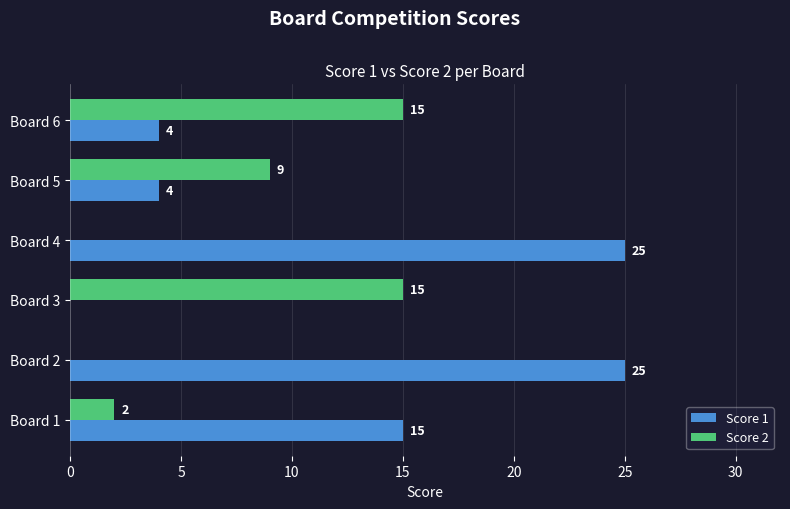

At which label is Score 2 closest to 7?

Board 5